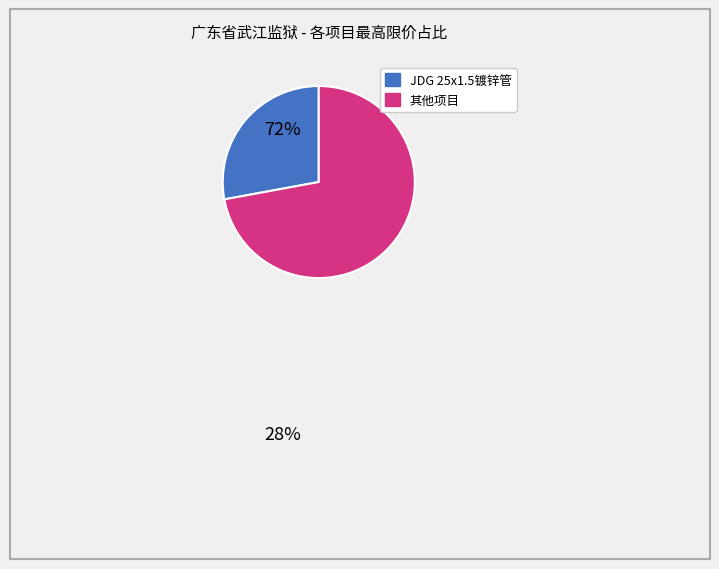

Is there any slice that represents more than half of the pie?

Yes